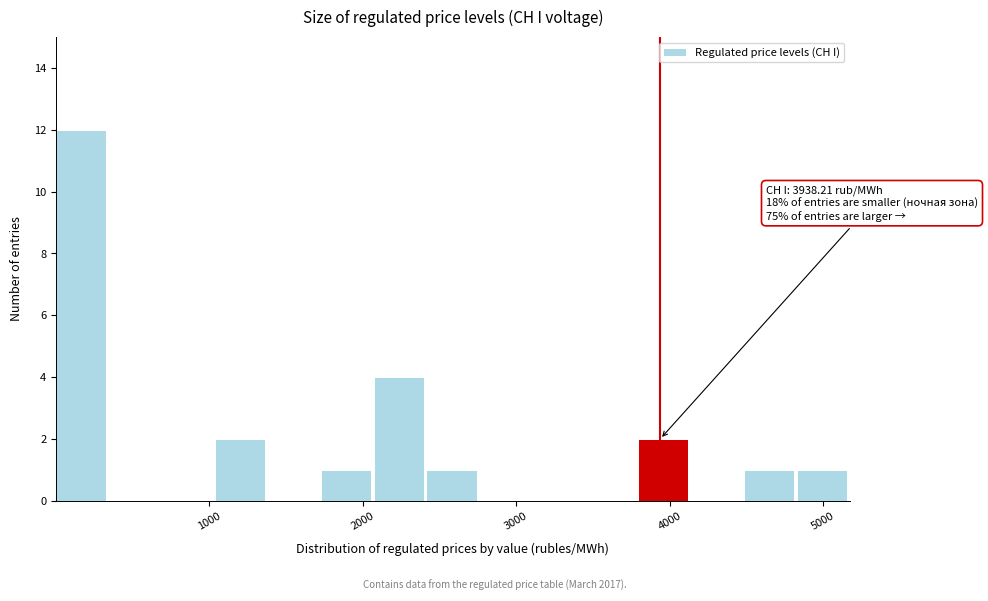

Read against the x-axis, roughly where is the centre of the tallest bar?

200